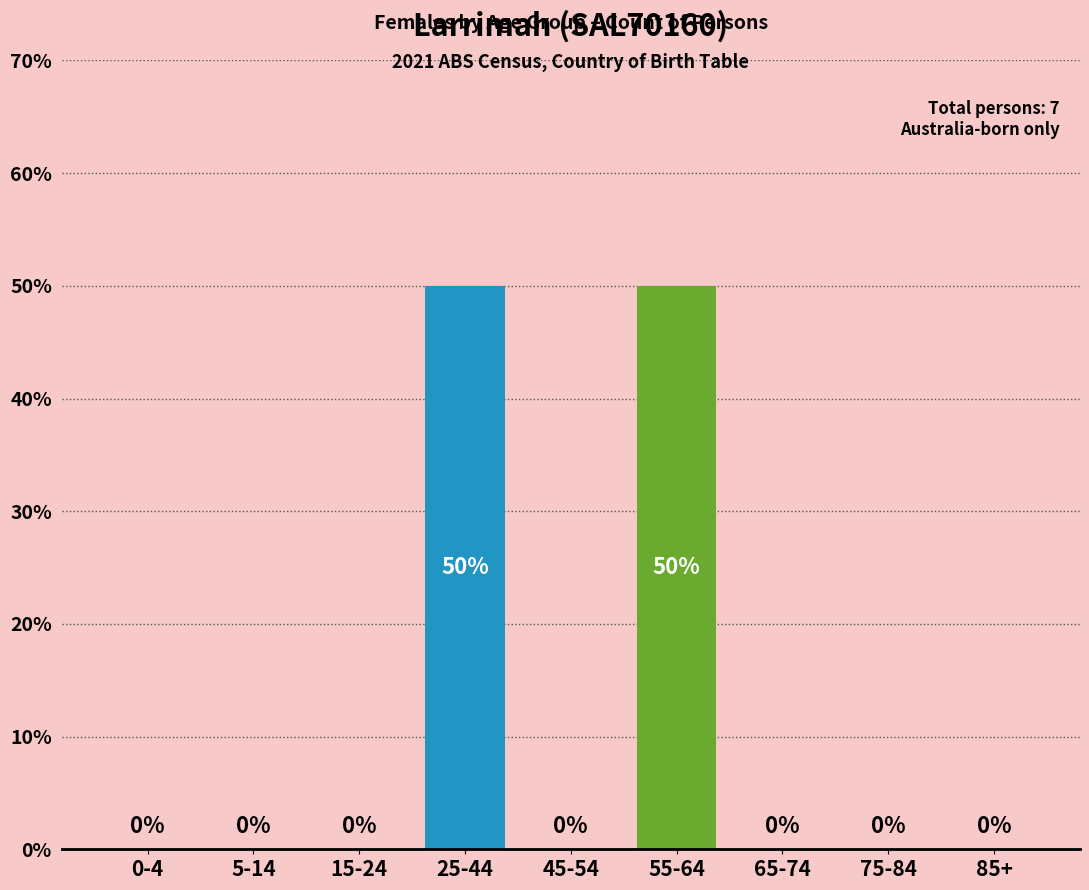

Reading left to right, transcribe all the data shown in this chart.

0-4=0	5-14=0	15-24=0	25-44=50	45-54=0	55-64=50	65-74=0	75-84=0	85+=0